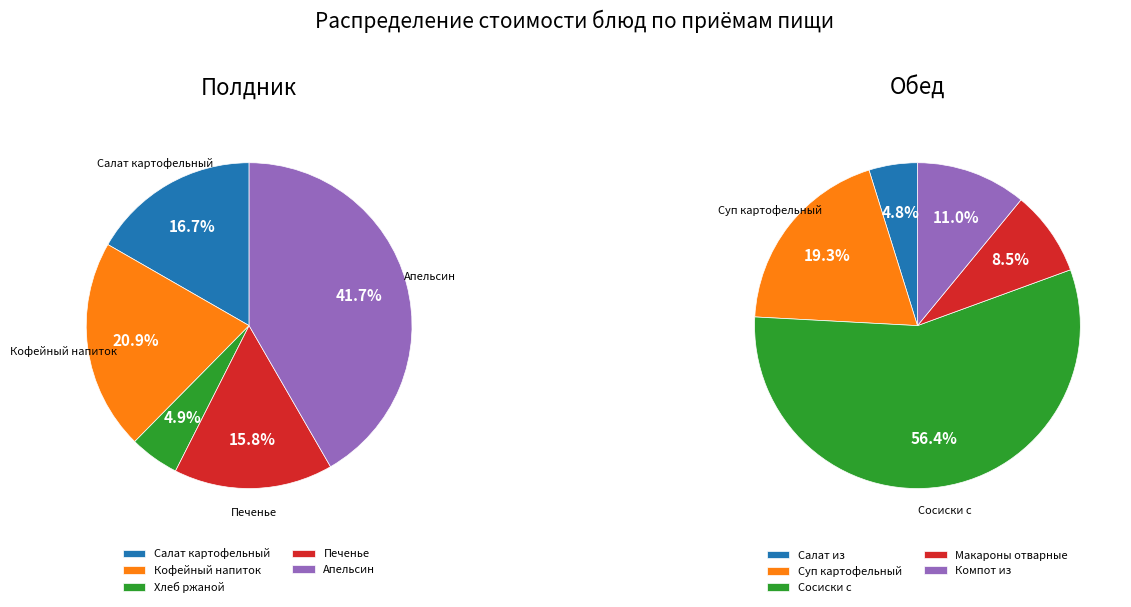

The 3 slice represents 3% of the pie. True or false?

False